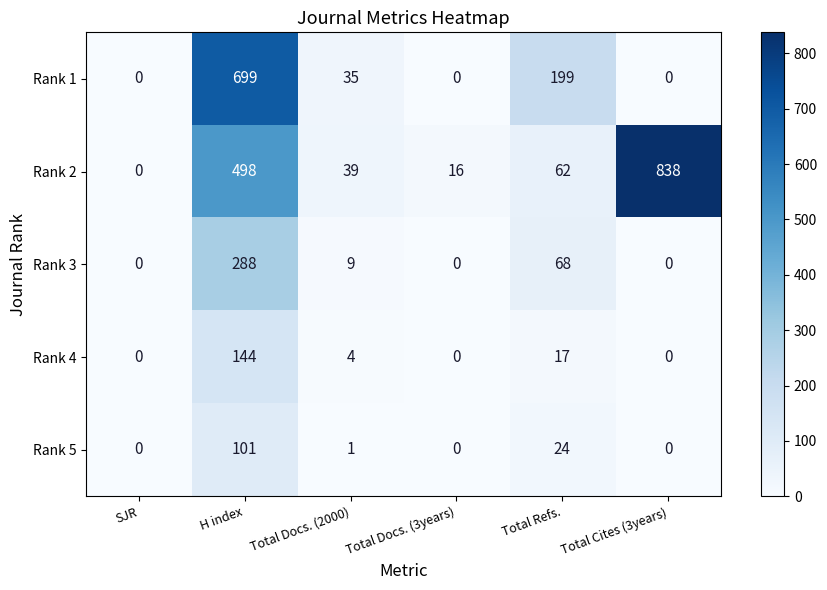

Is it true that Rank 4 equals 0 at Total Cites (3years)?

True